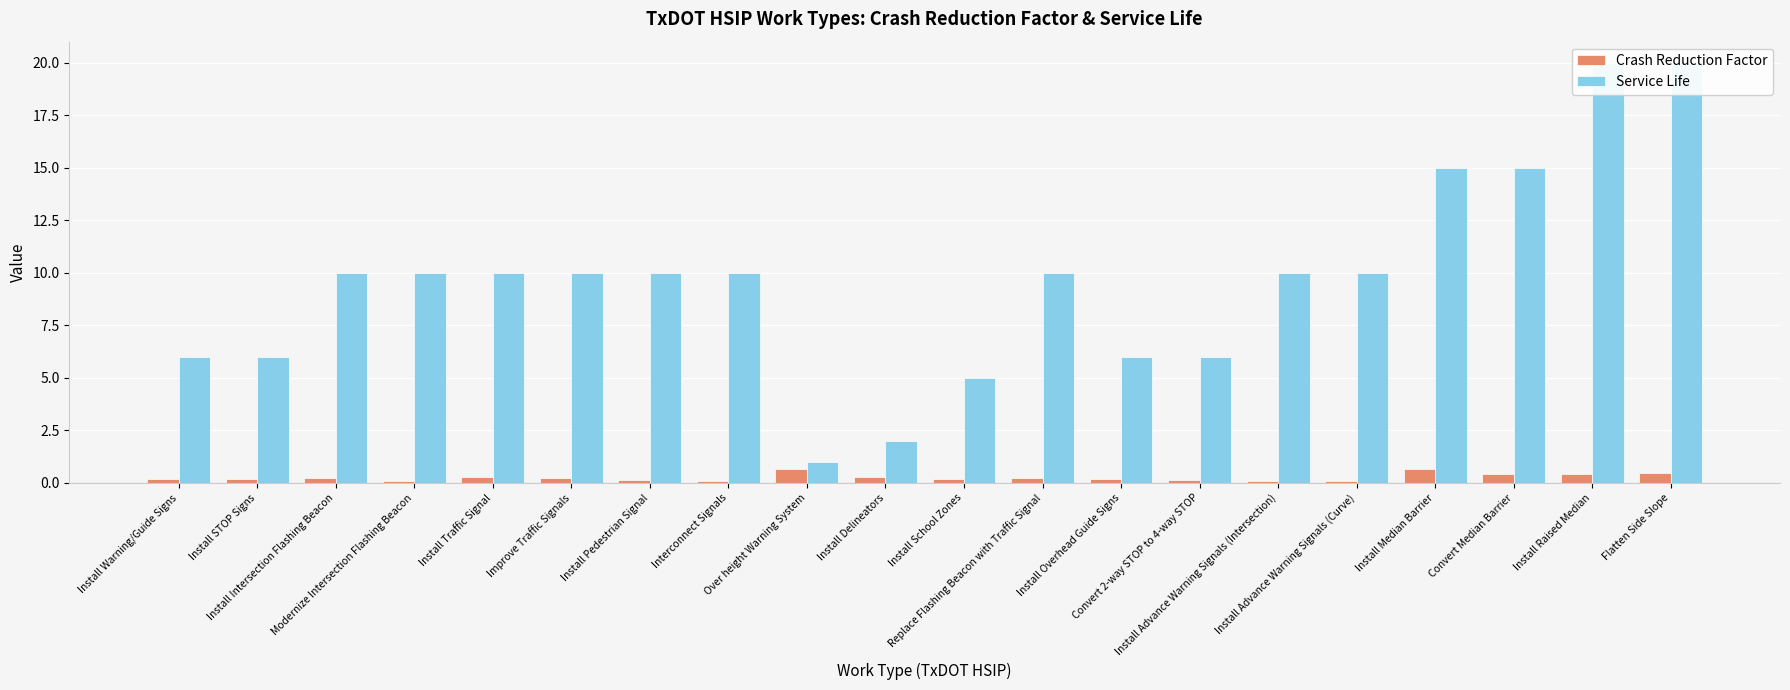

Is it true that Crash Reduction Factor equals 0.1 at Install Advance Warning Signals (Intersection)?

False